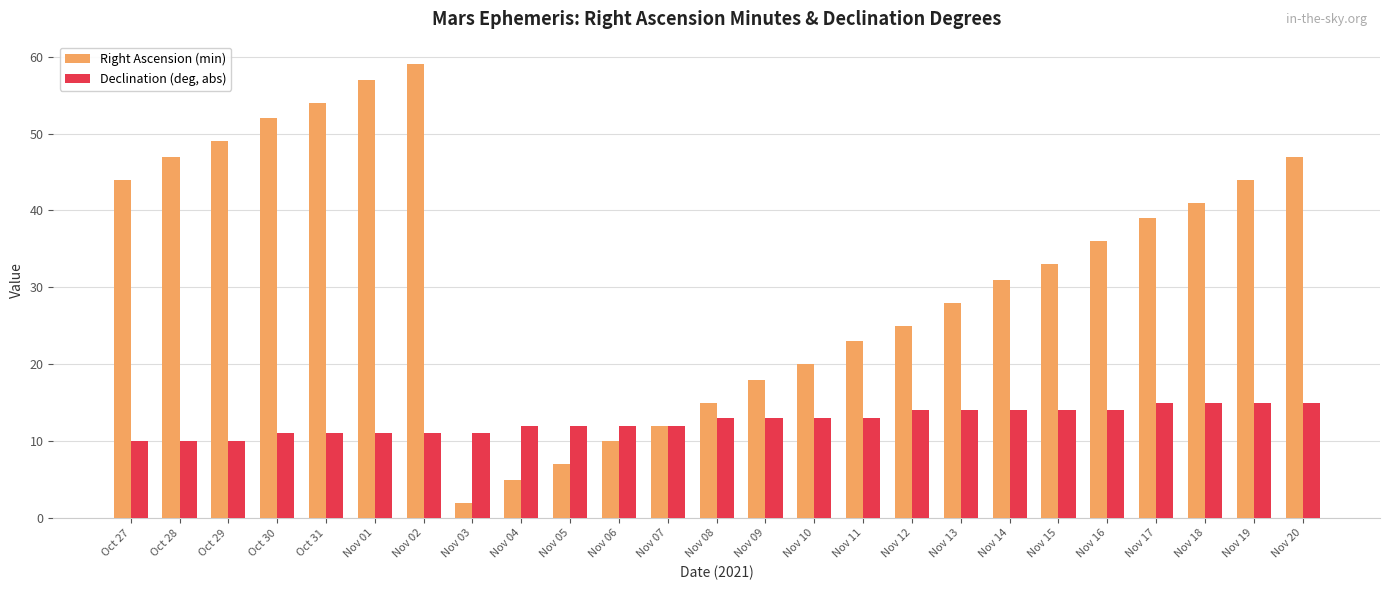

Are the bars grouped side by side (vs. stacked)?

Yes